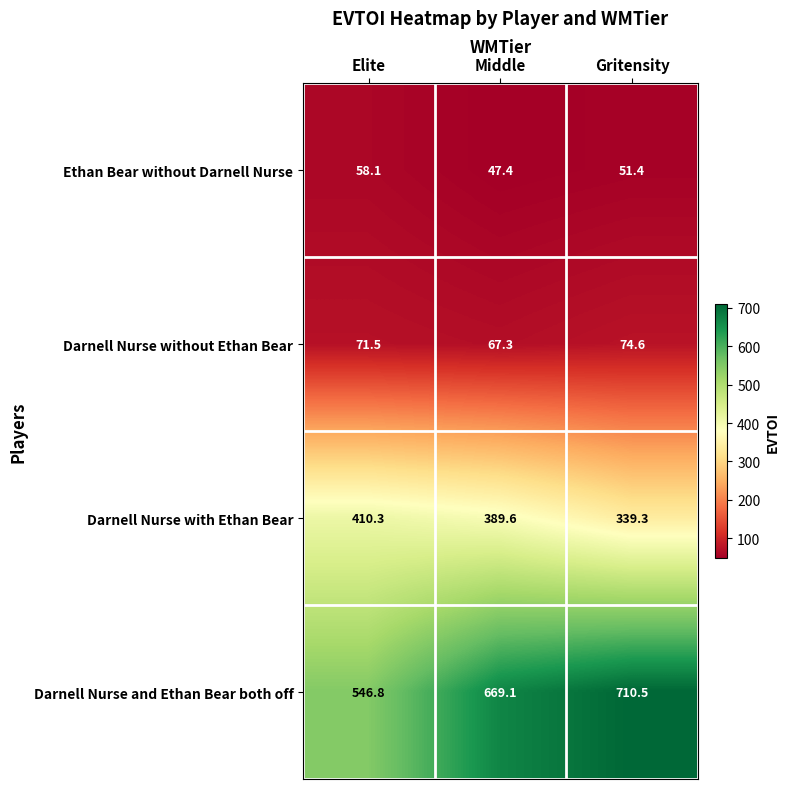

Where is Darnell Nurse without Ethan Bear nearest to the value 70?

Elite